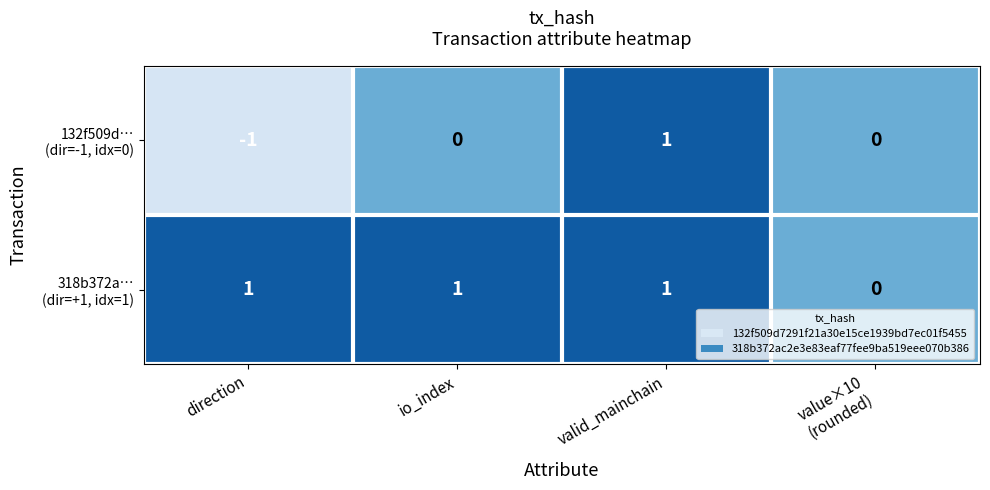

At which category is the sum across all series the highest?

valid_mainchain